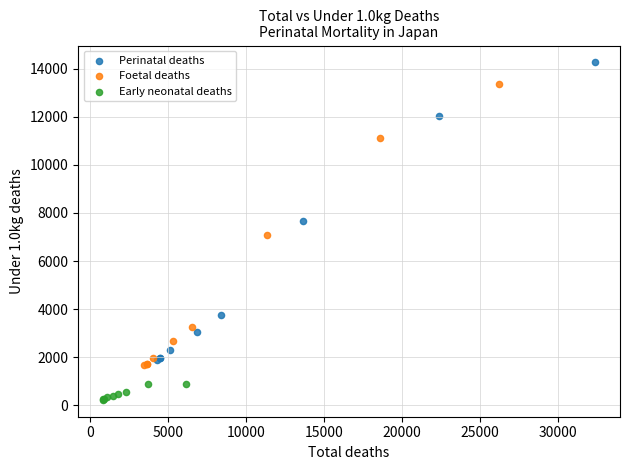

Which series has the largest Y range (max minus min)?

Perinatal deaths